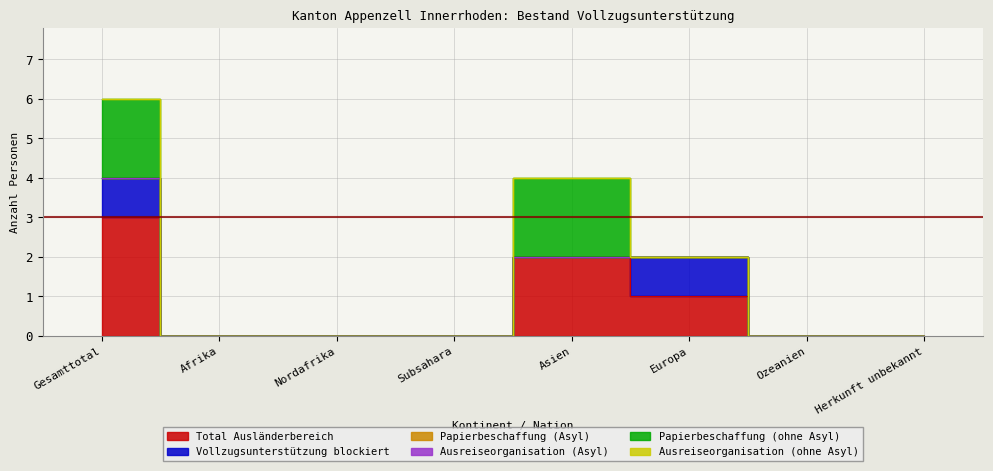

What are all the series names shown in the legend?

Total Ausländerbereich, Vollzugsunterstützung blockiert, Papierbeschaffung (Asyl), Ausreiseorganisation (Asyl), Papierbeschaffung (ohne Asyl), Ausreiseorganisation (ohne Asyl)